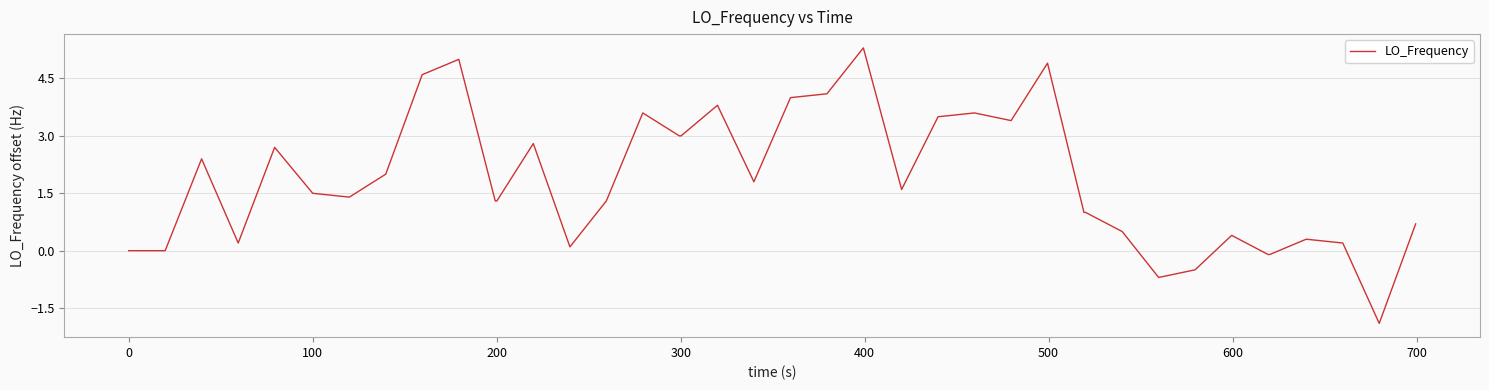

What is the minimum value shown in the chart?

-1.9